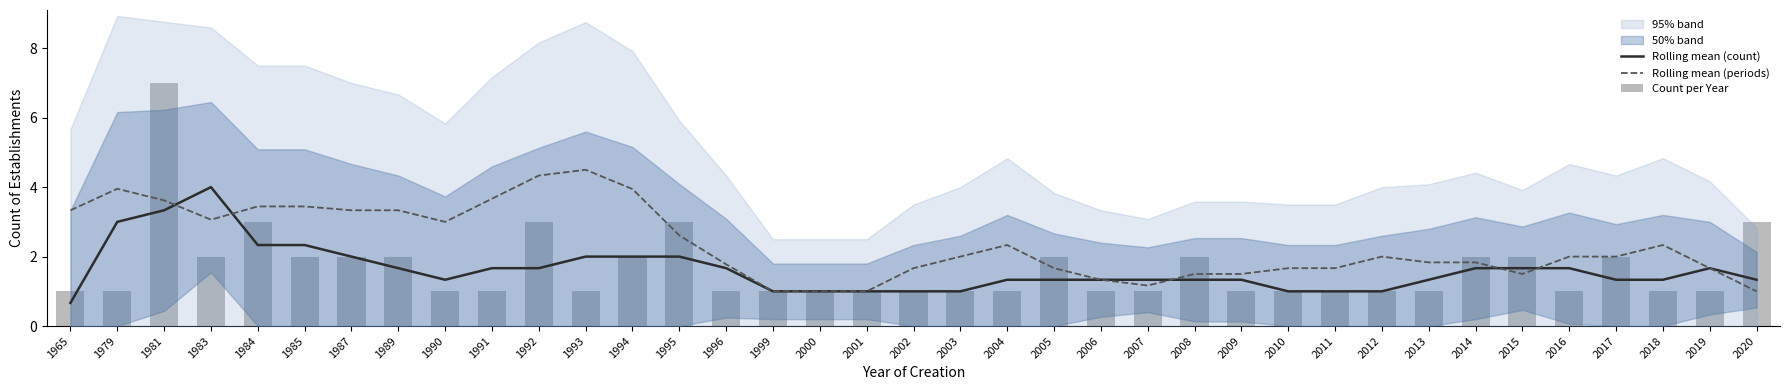

What is the total value across all series at 1992?

9.0